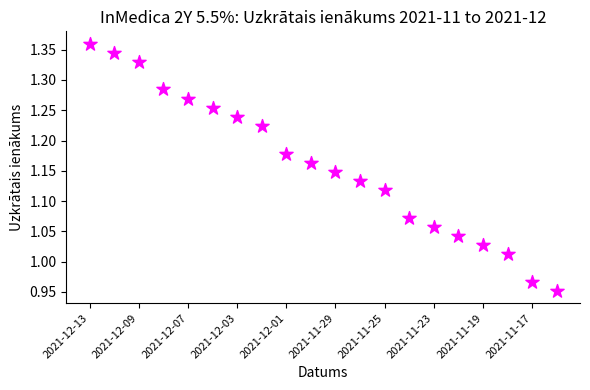

What is the range of Y values (max minus min)?

0.4